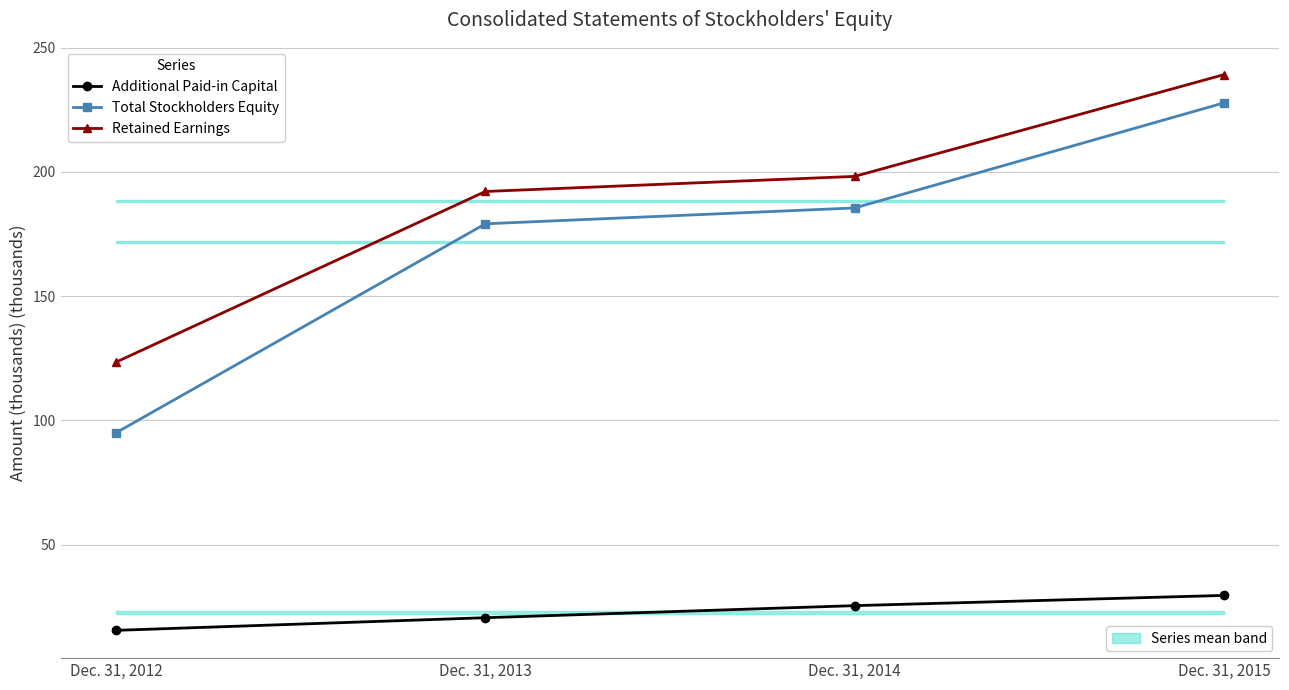

What is the value of the Total Stockholders Equity point at the 4th from the left?

227.7